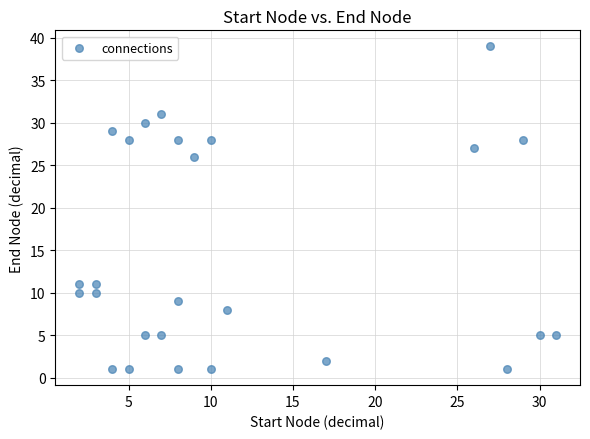

What is the range of X values (max minus min)?

29